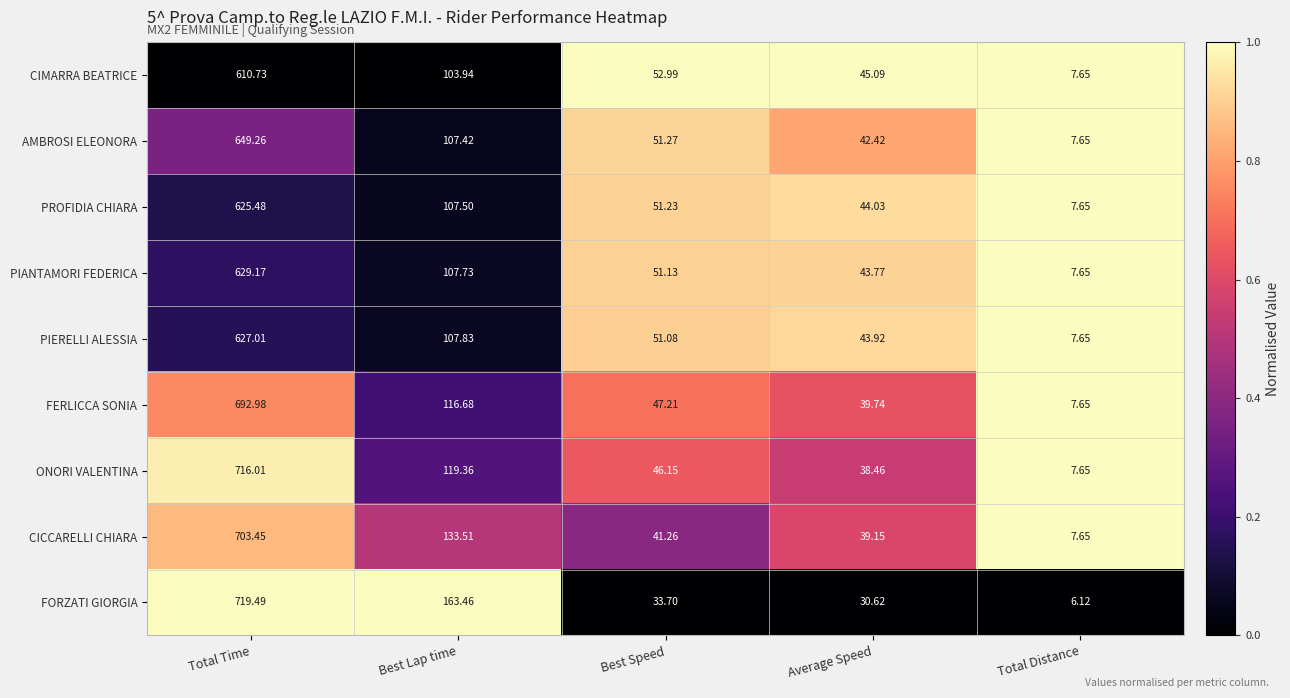

Which series has the widest spread of values?

FORZATI GIORGIA